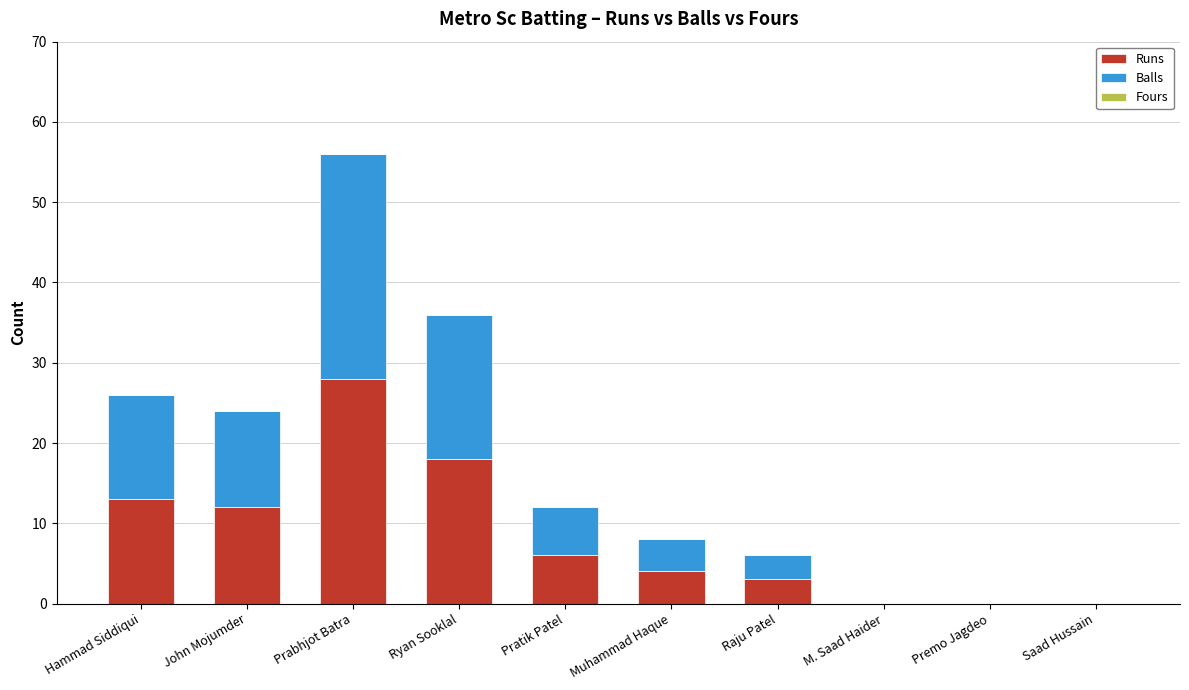

Where is Runs nearest to the value 14?

Hammad Siddiqui